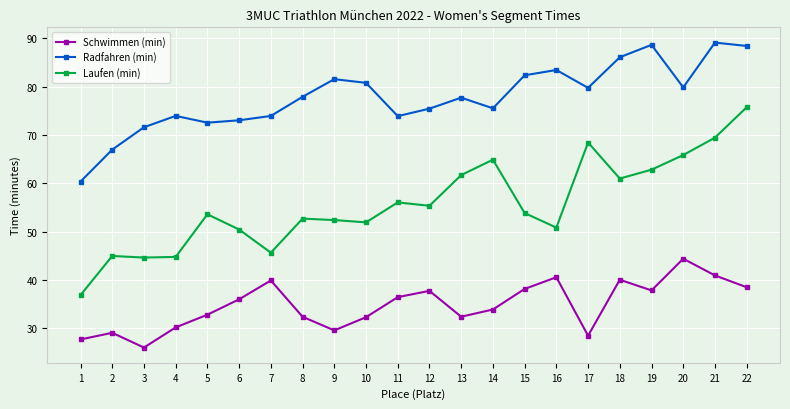

What is the difference between the highest and lowest values at 3?

45.6